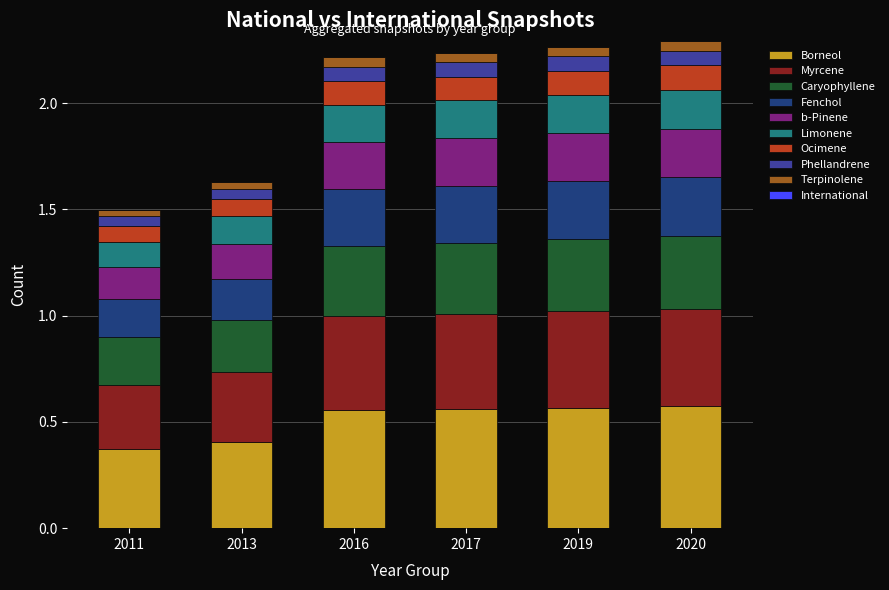

True or false: Borneol has a value of 1.0 at 2017.

False